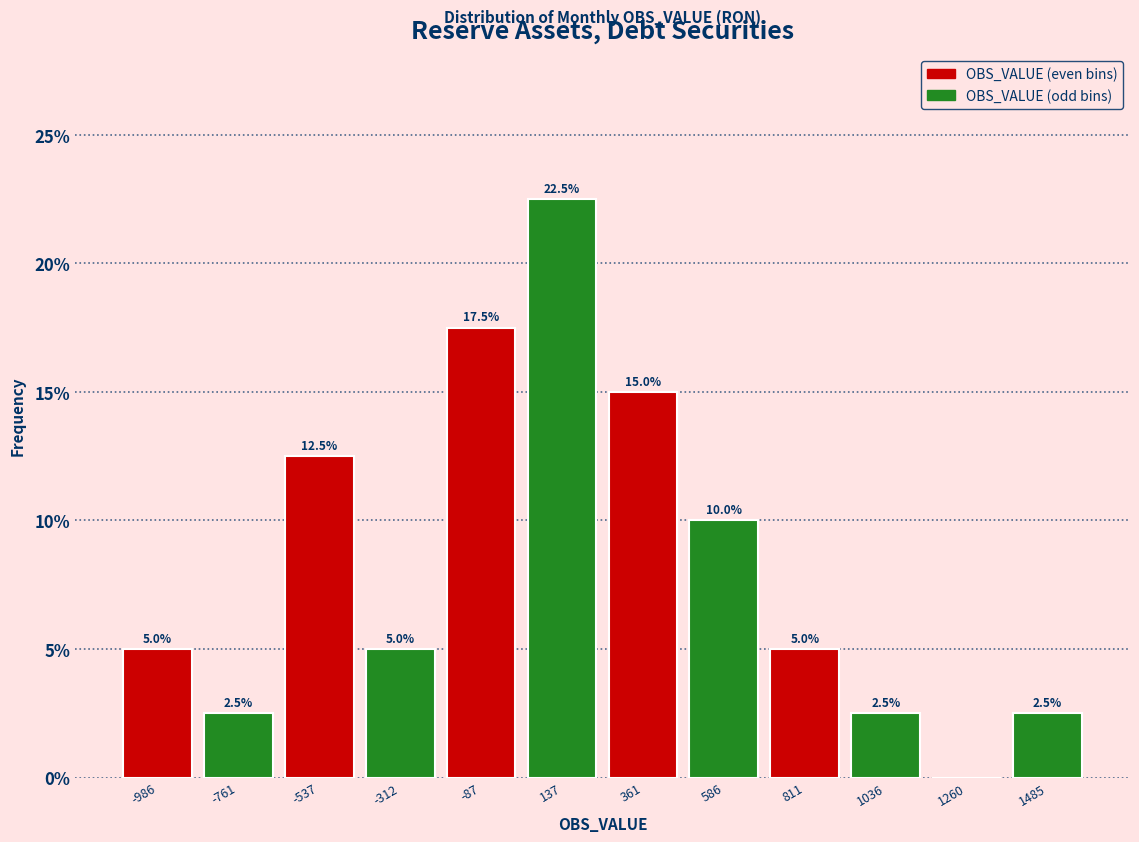

Over which range of the x-axis is the bar tallest?

0 to 250